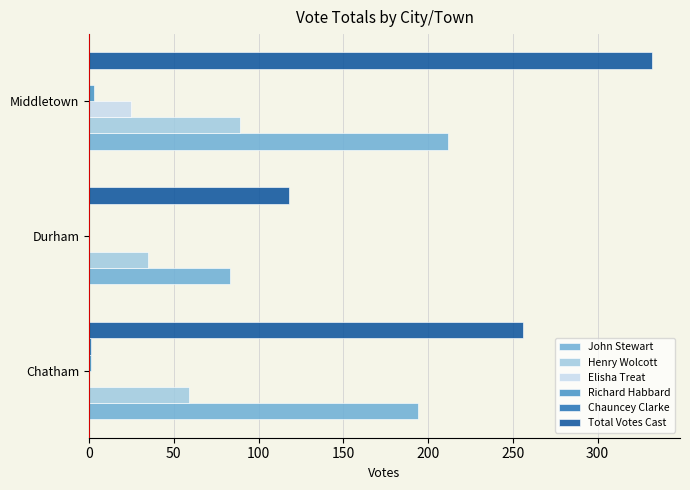

Is it true that Henry Wolcott equals 59 at Chatham?

True